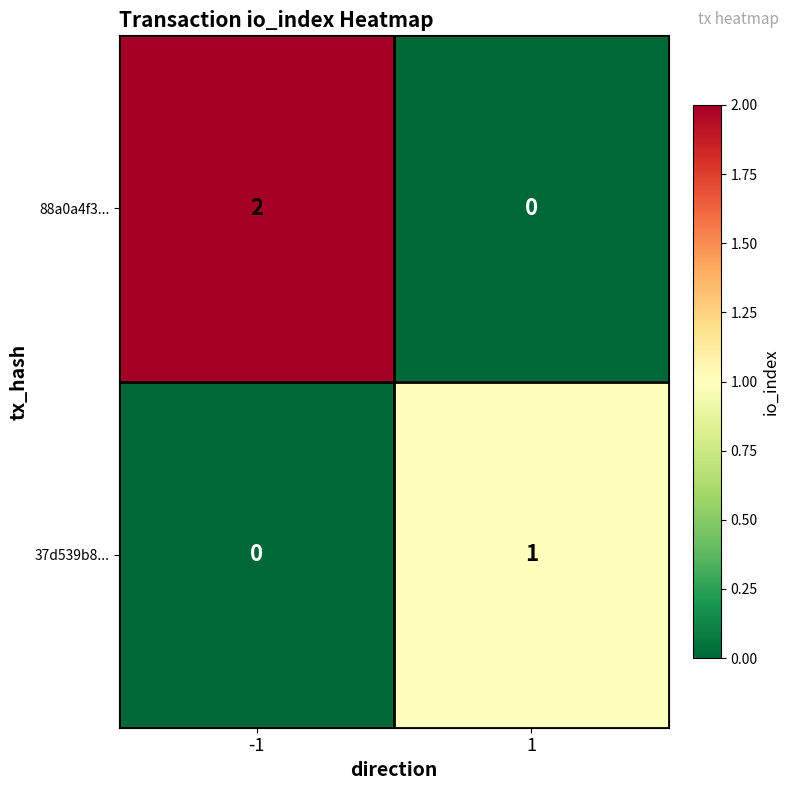

Count the number of data series in this chart.

2